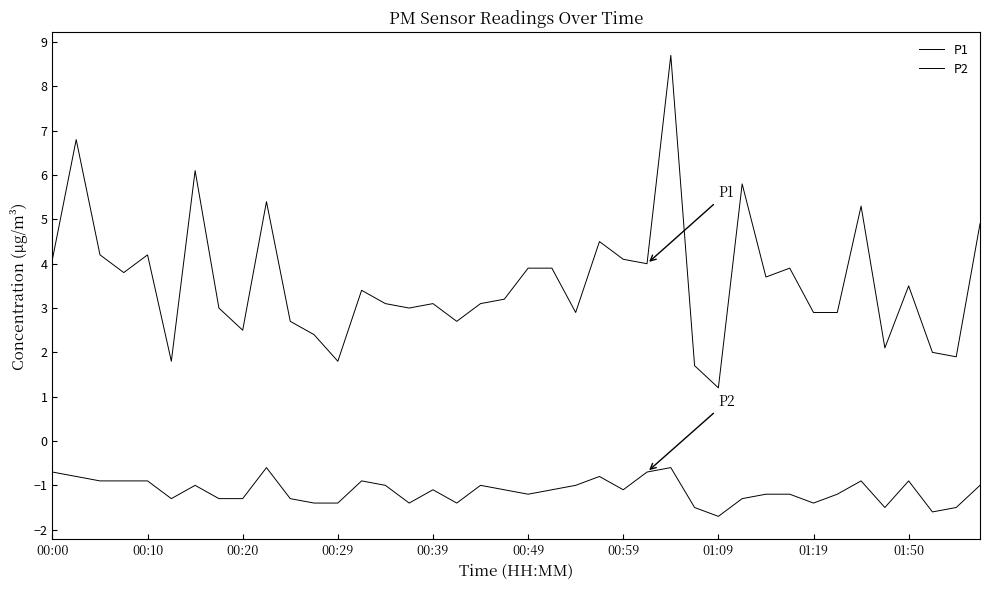

Which series has the largest range (max minus min)?

P1